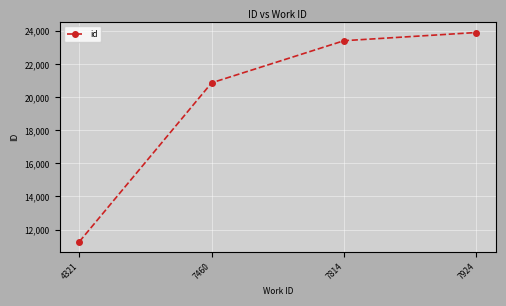

What is the difference between the maximum and minimum values?

12651